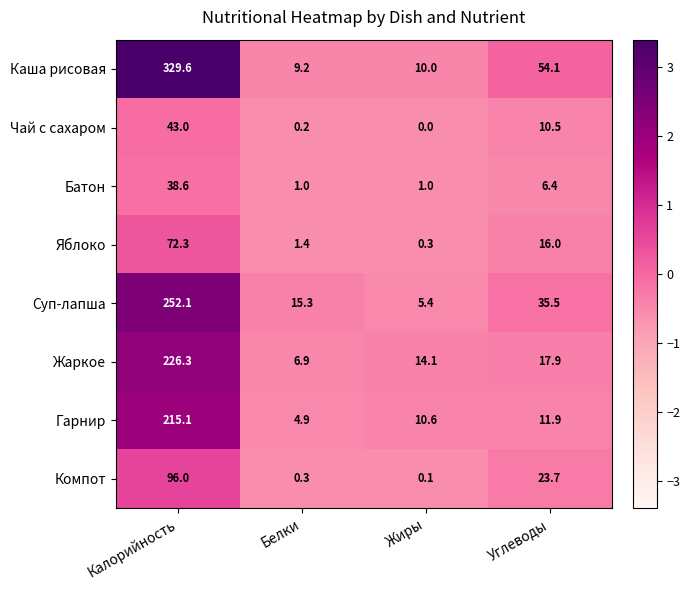

At how many categories does at least one series exceed 0?

4